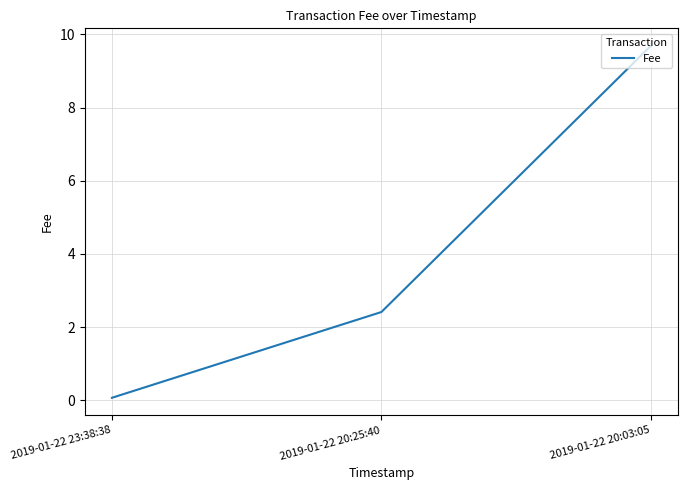

Reading left to right, list all the values displayed in this chart.

0.1	2.4	9.7